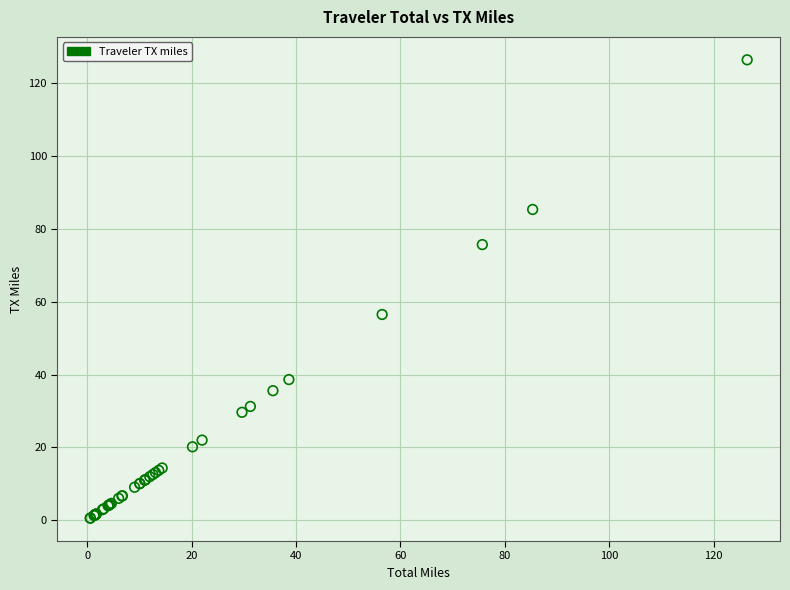

What Y value in the scatter plot is closest to 63?

56.5